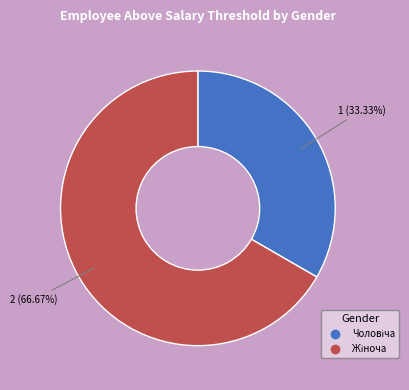

Count the number of slices in the pie.

2